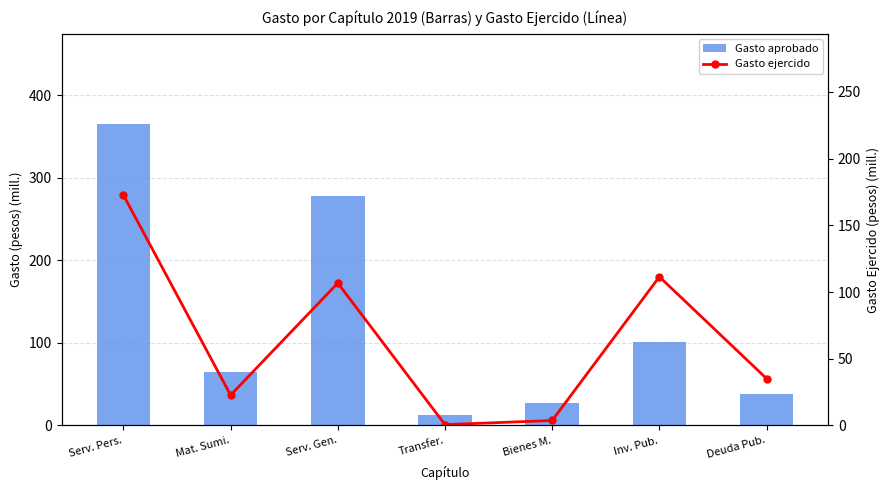

Which category has the lowest value in the Gasto ejercido series?

Transfer.